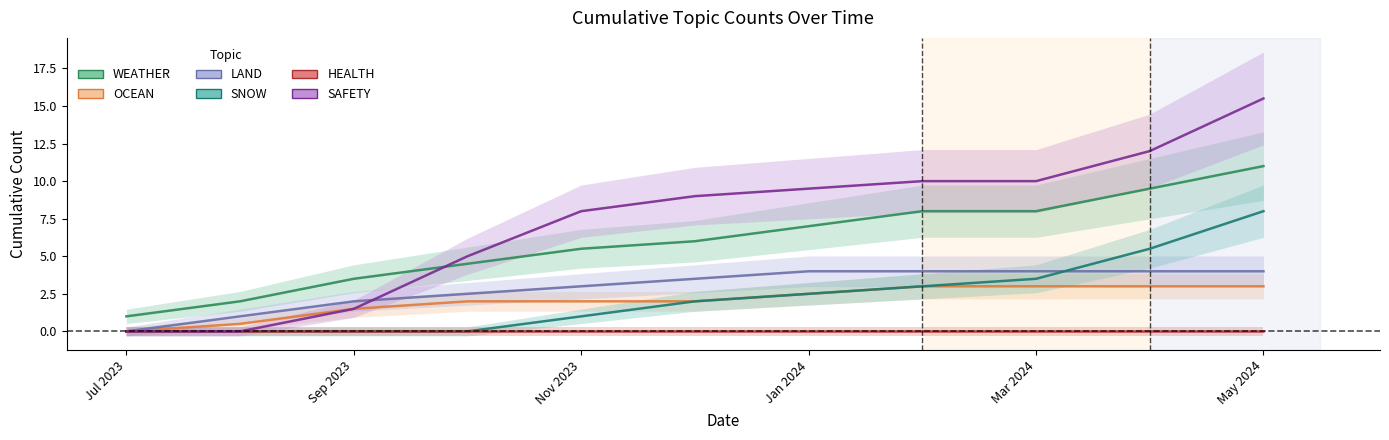

True or false: LAND and SAFETY intersect in this chart.

True